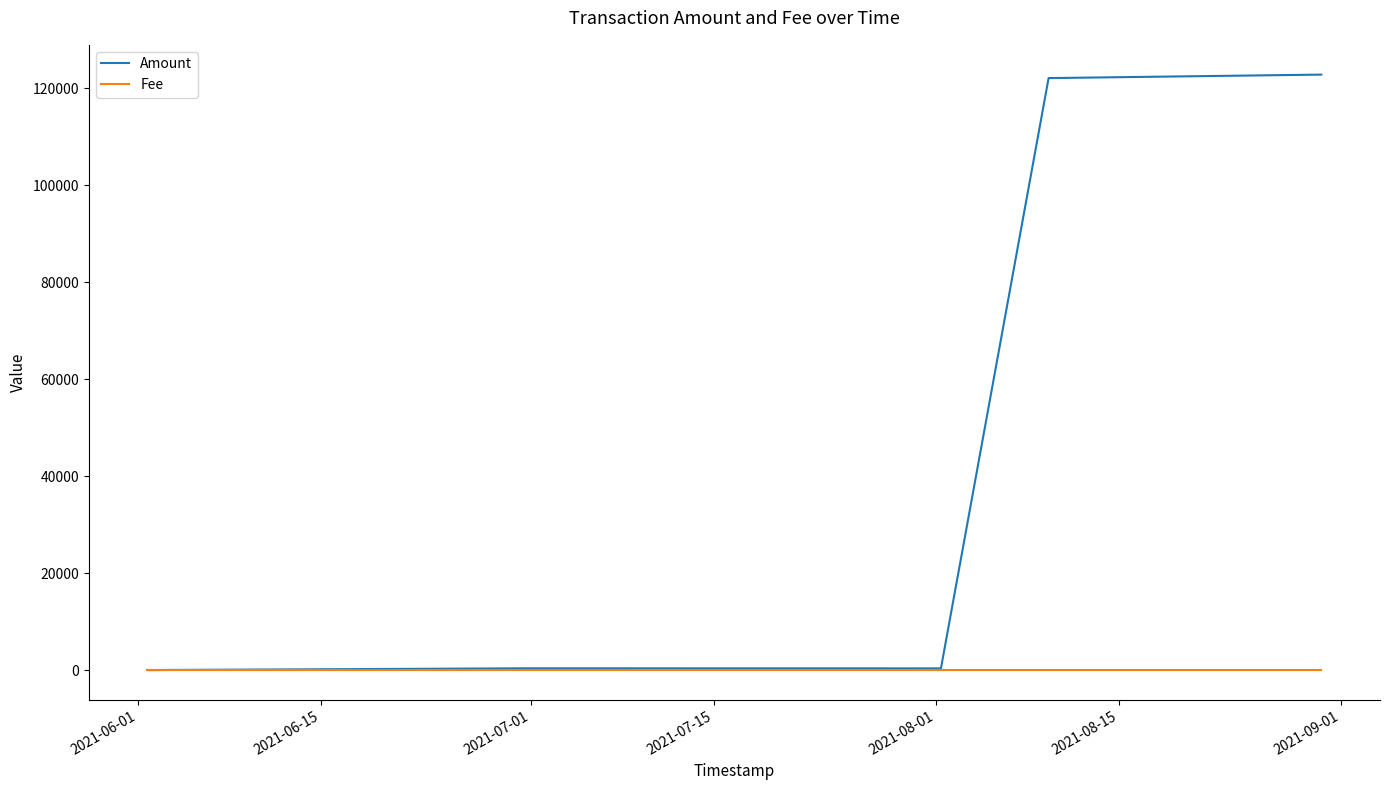

Which series has the widest spread of values?

Amount